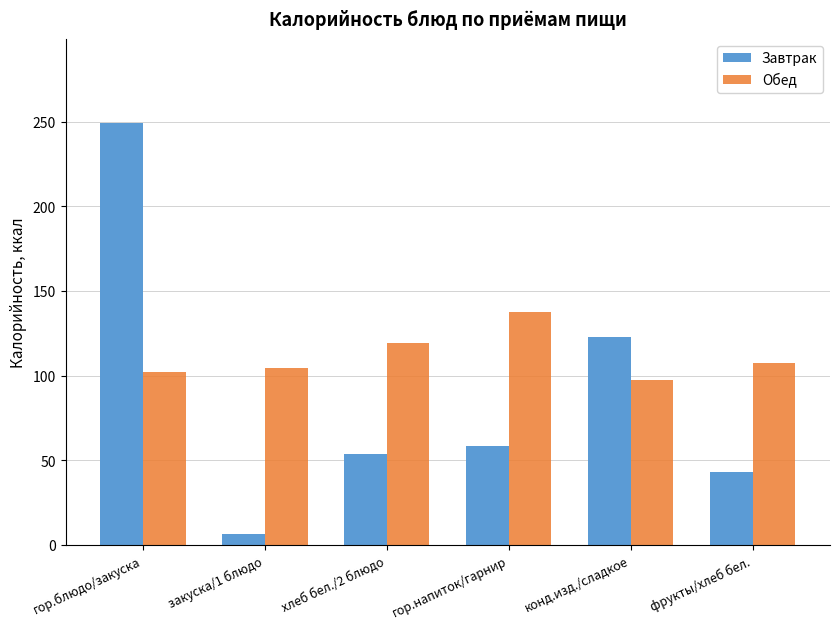

What is the minimum value for Обед?

97.2